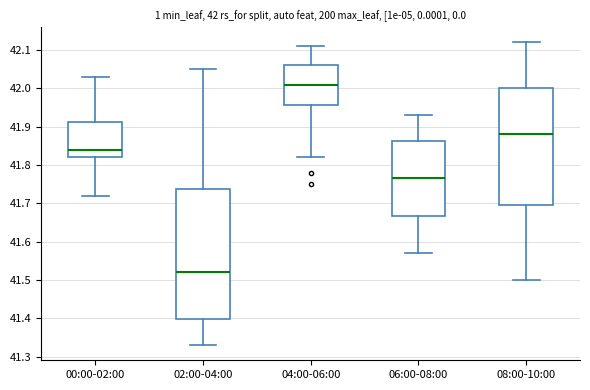

Which box has the highest median line?

04:00-06:00